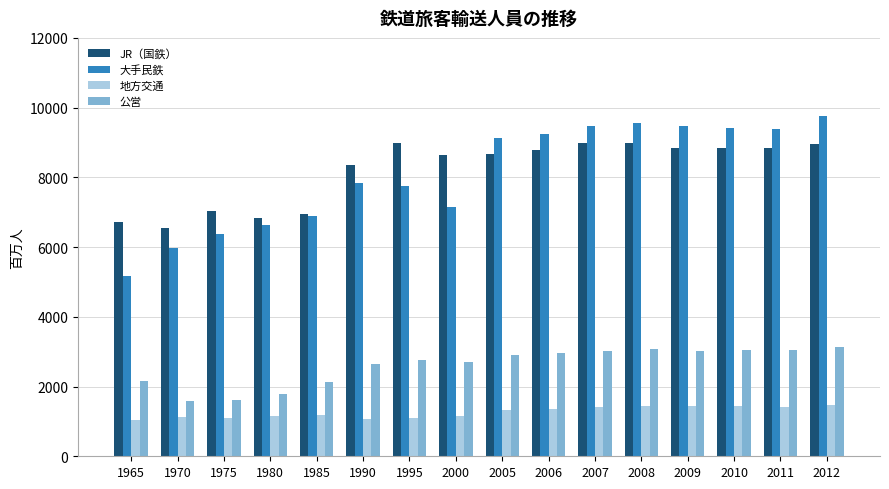

Between 1990 and 2012, which series saw the biggest shift?

大手民鉄